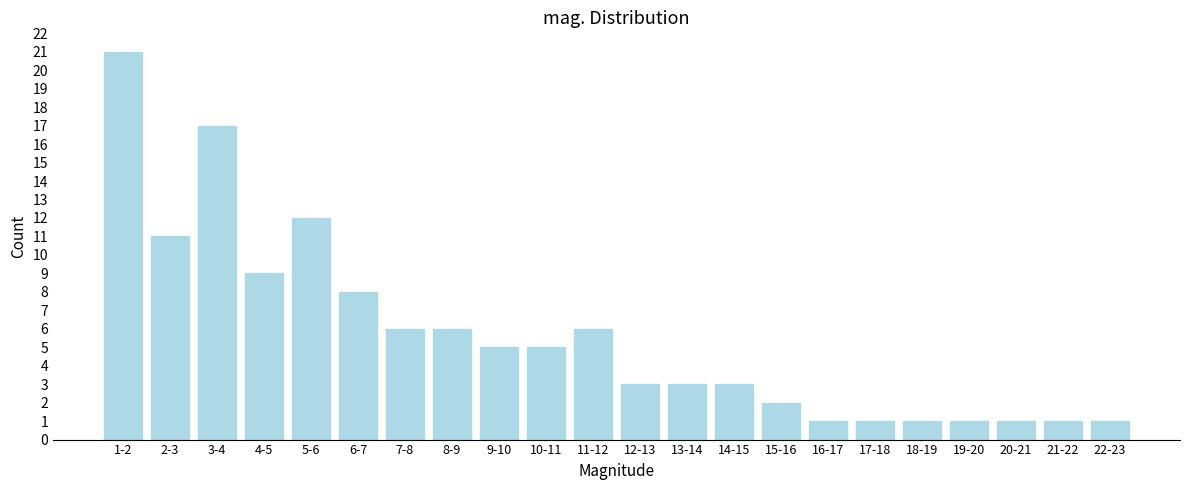

Reading left to right, extract all data points from this chart.

1-2=21	2-3=11	3-4=17	4-5=9	5-6=12	6-7=8	7-8=6	8-9=6	9-10=5	10-11=5	11-12=6	12-13=3	13-14=3	14-15=3	15-16=2	16-17=1	17-18=1	18-19=1	19-20=1	20-21=1	21-22=1	22-23=1